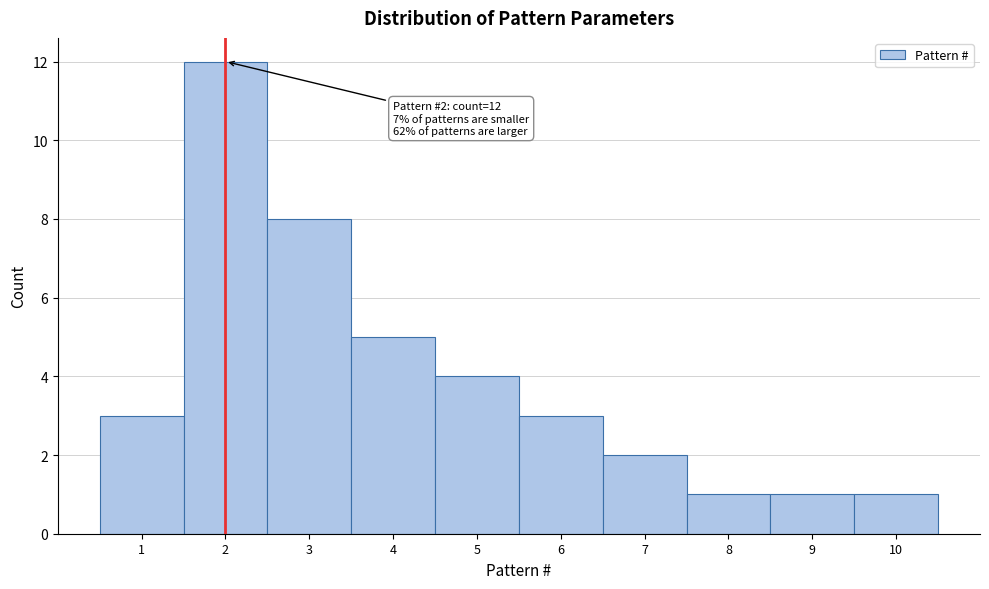

Over which range of the x-axis is the bar tallest?

1.5 to 2.5